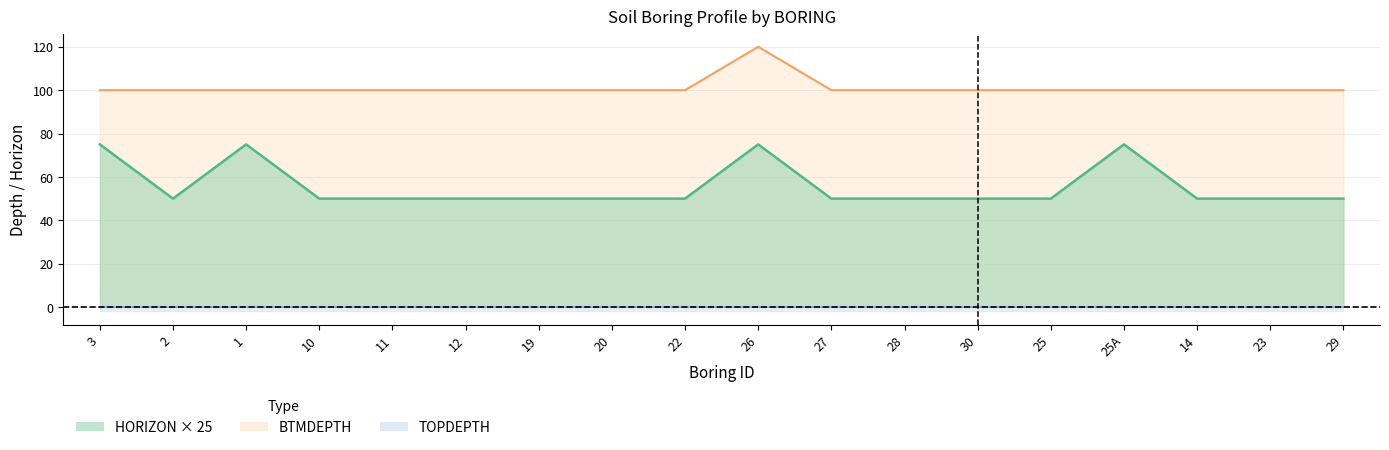

Is the value of HORIZON at 22 greater than the value of BTMDEPTH at 1?

No